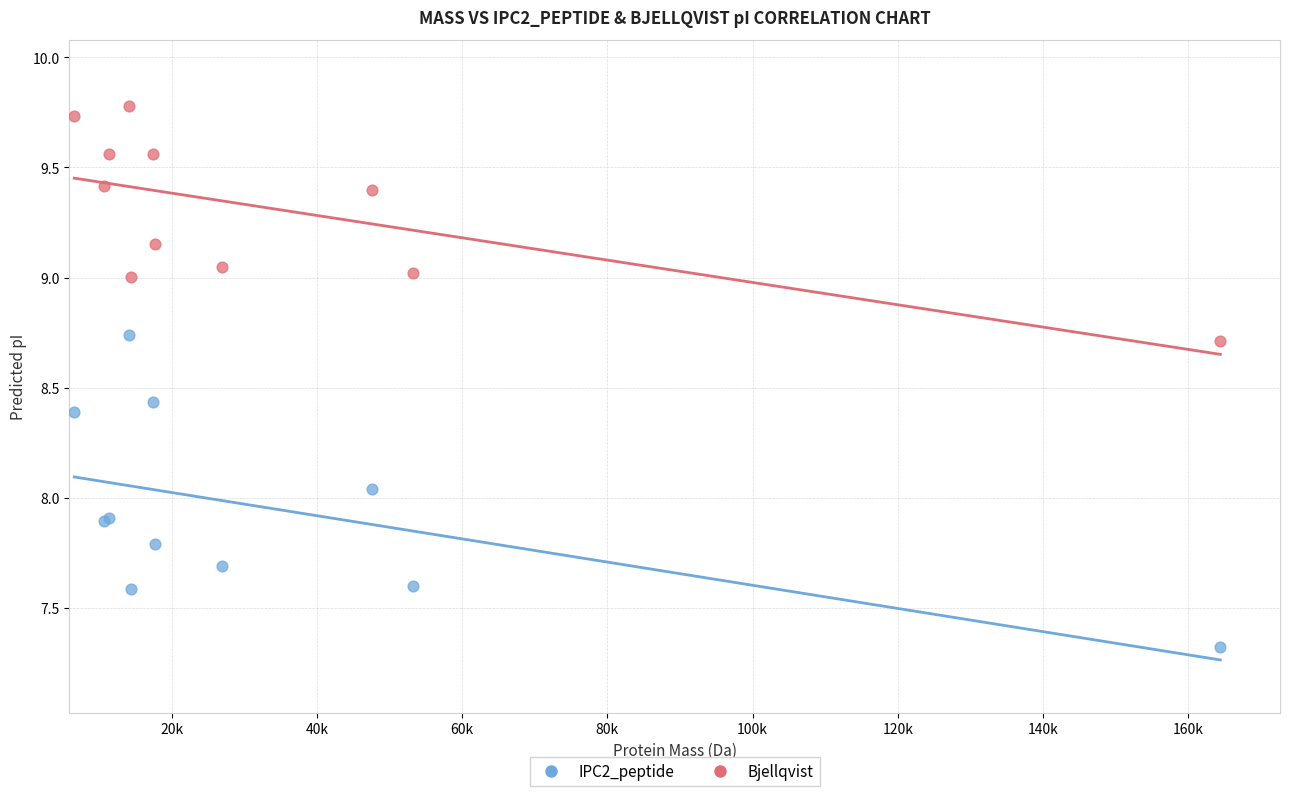

Which series contains the highest Y value?

Bjellqvist